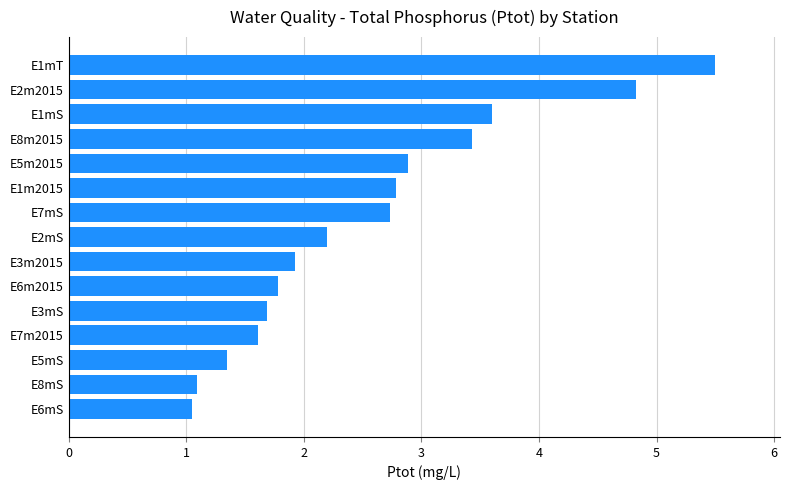

The value at E5mS is 0.9. True or false?

False